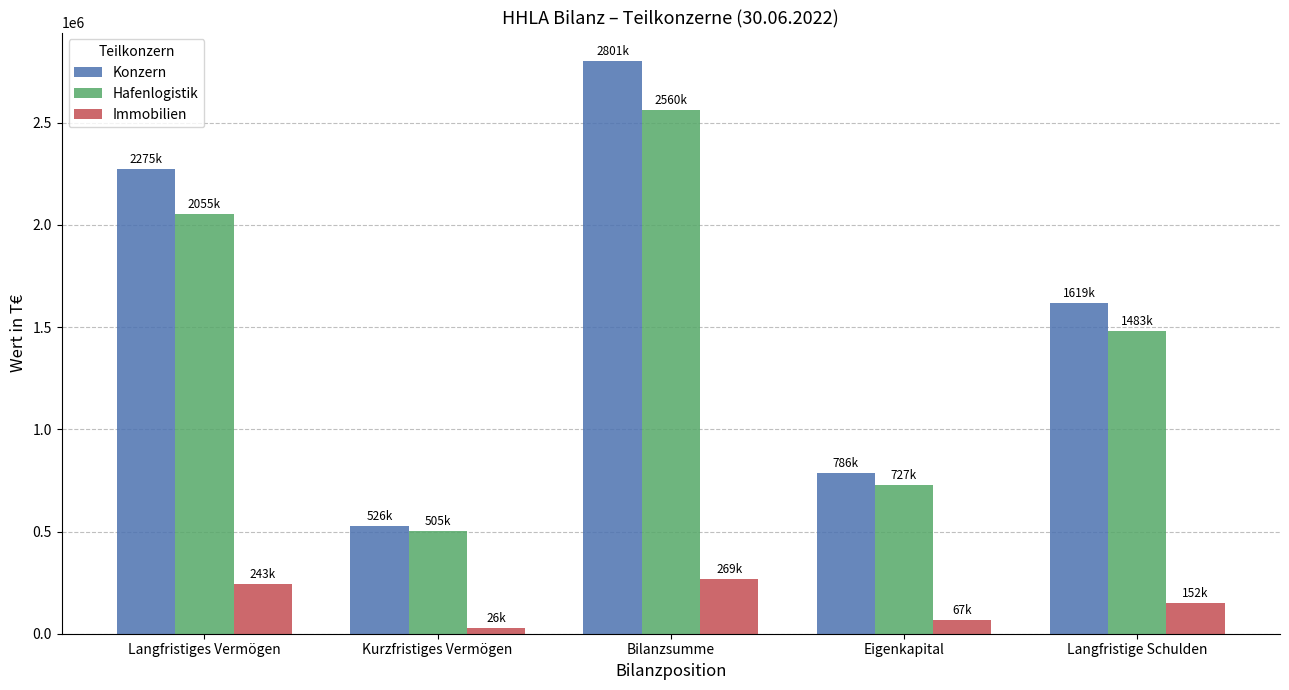

Rank the categories by Konzern value from lowest to highest.

Kurzfristiges Vermögen, Eigenkapital, Langfristige Schulden, Langfristiges Vermögen, Bilanzsumme